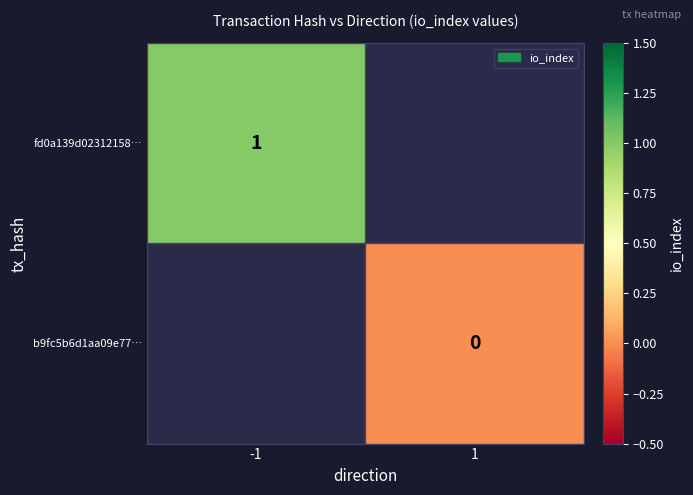

Rank the series at 1 from highest to lowest value.

fd0a139d02312158…, b9fc5b6d1aa09e77…